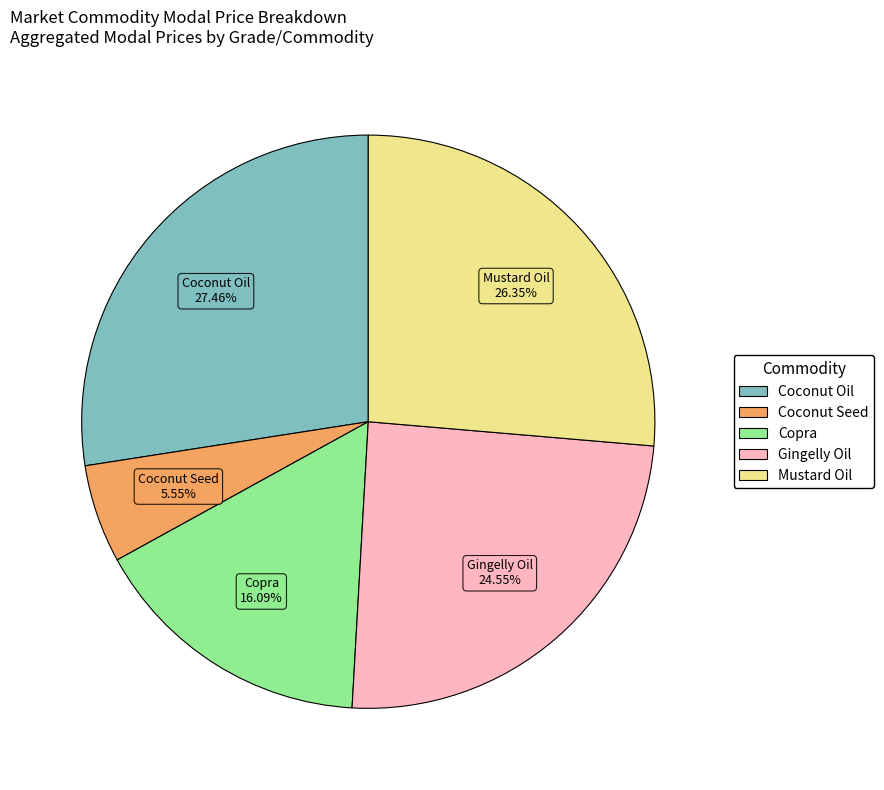

Rank the categories by value from lowest to highest.

Coconut Seed, Copra, Gingelly Oil, Mustard Oil, Coconut Oil